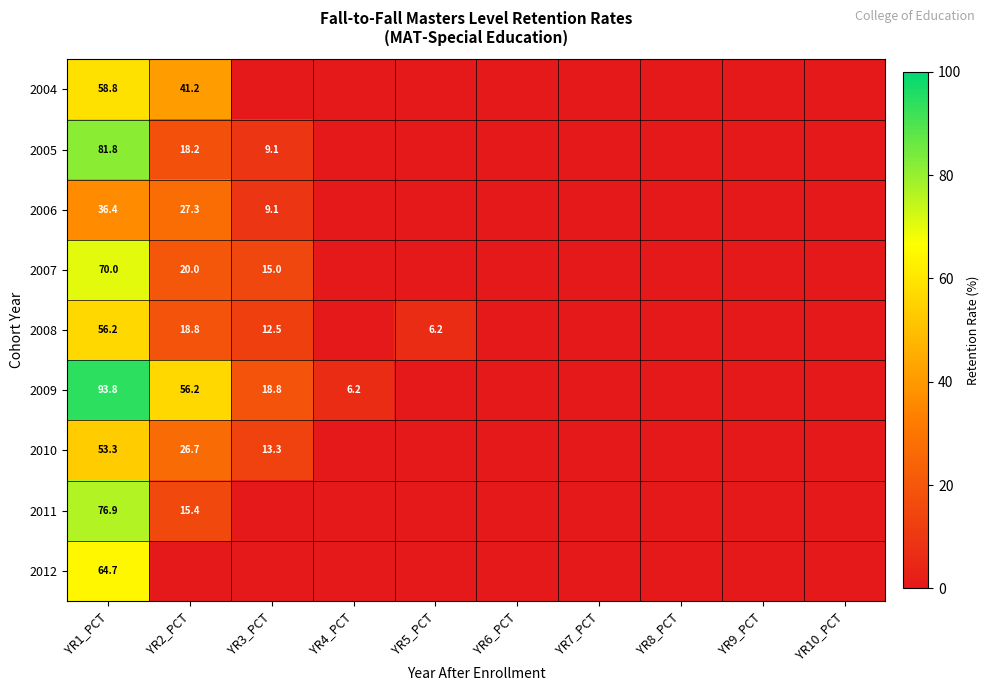

Is it true that 2005 equals 9.1 at YR3_PCT?

True